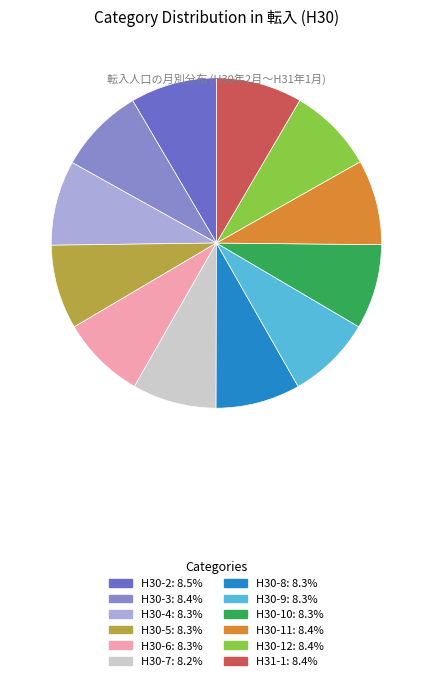

Combined, do H30-4 and H30-5 account for over 50%?

No